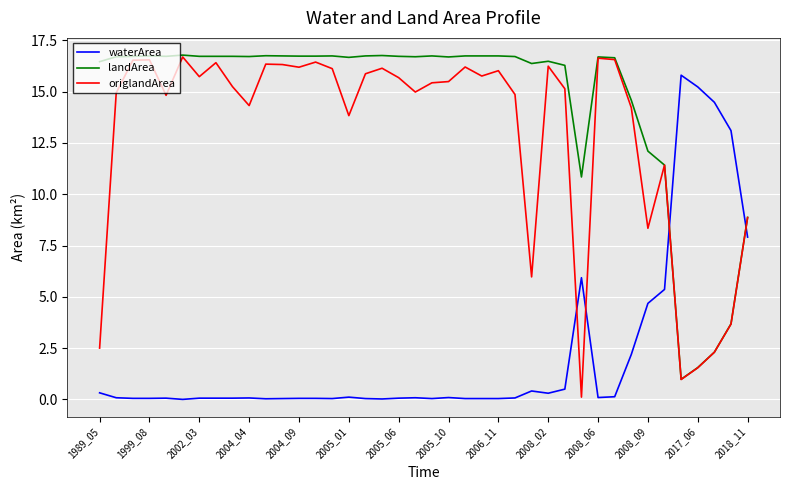

Which series has the largest total across all categories?

landArea